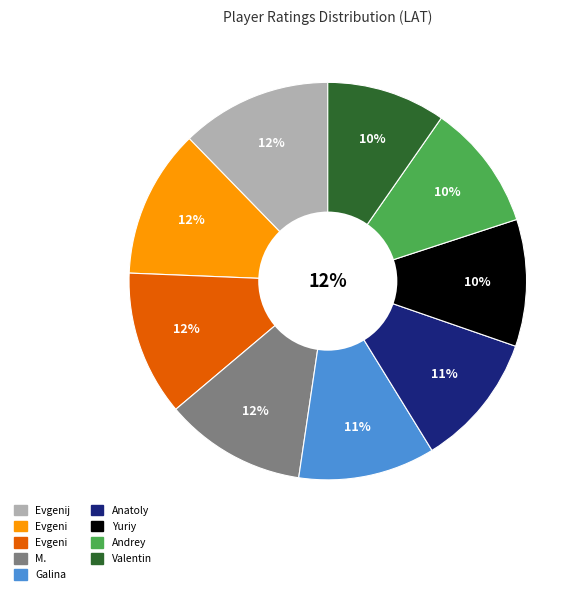

Is the sum of Subbotin Andrey and Kalegin Evgenij greater than half?

No